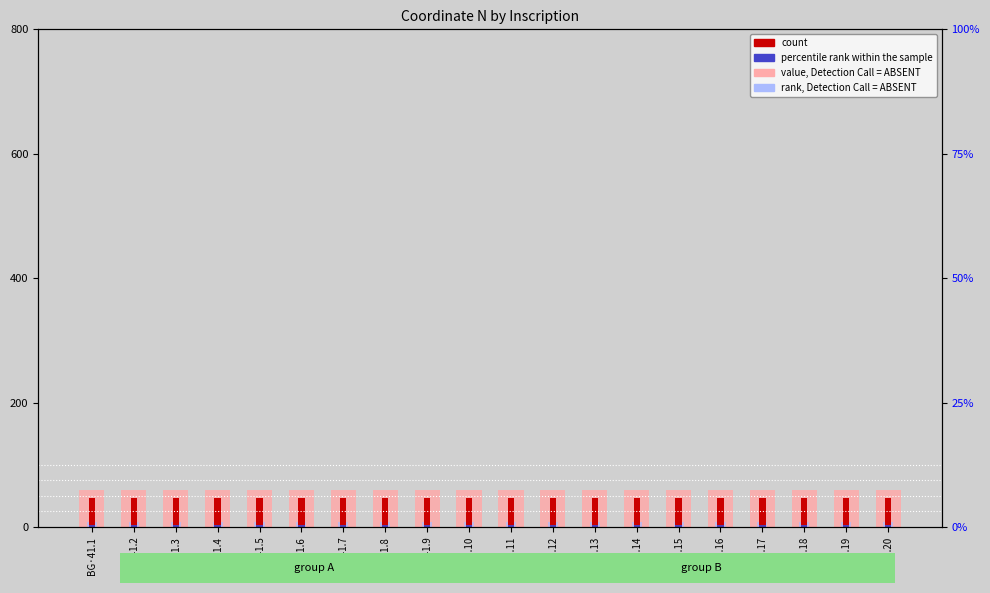

How many data points does each series have?

20